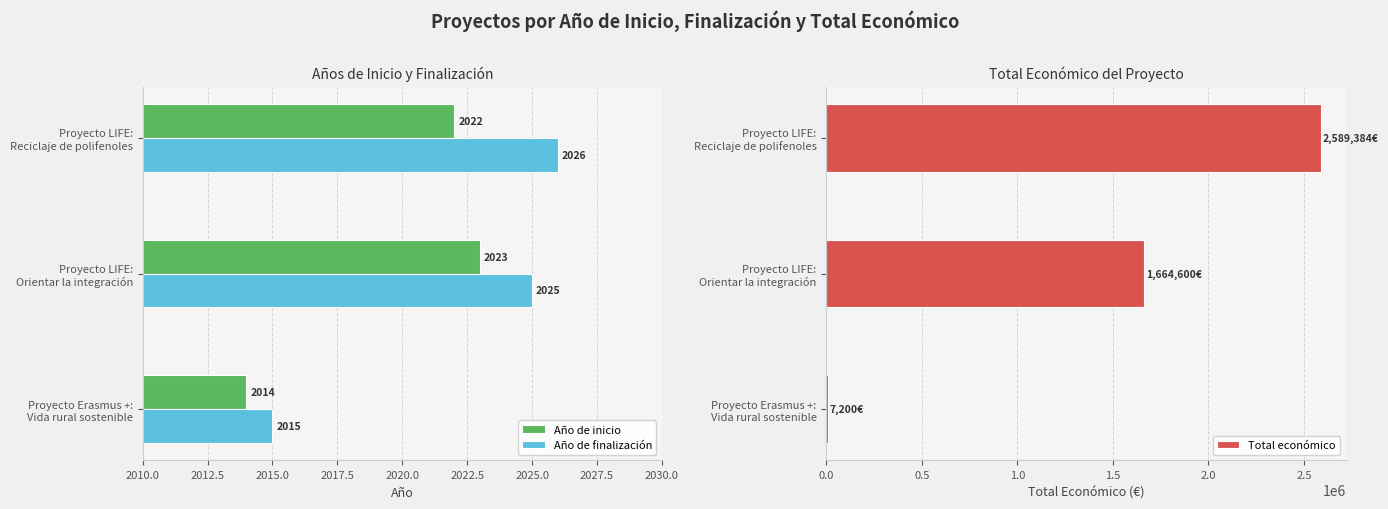

What is the average value of the Año de finalización series?

2022